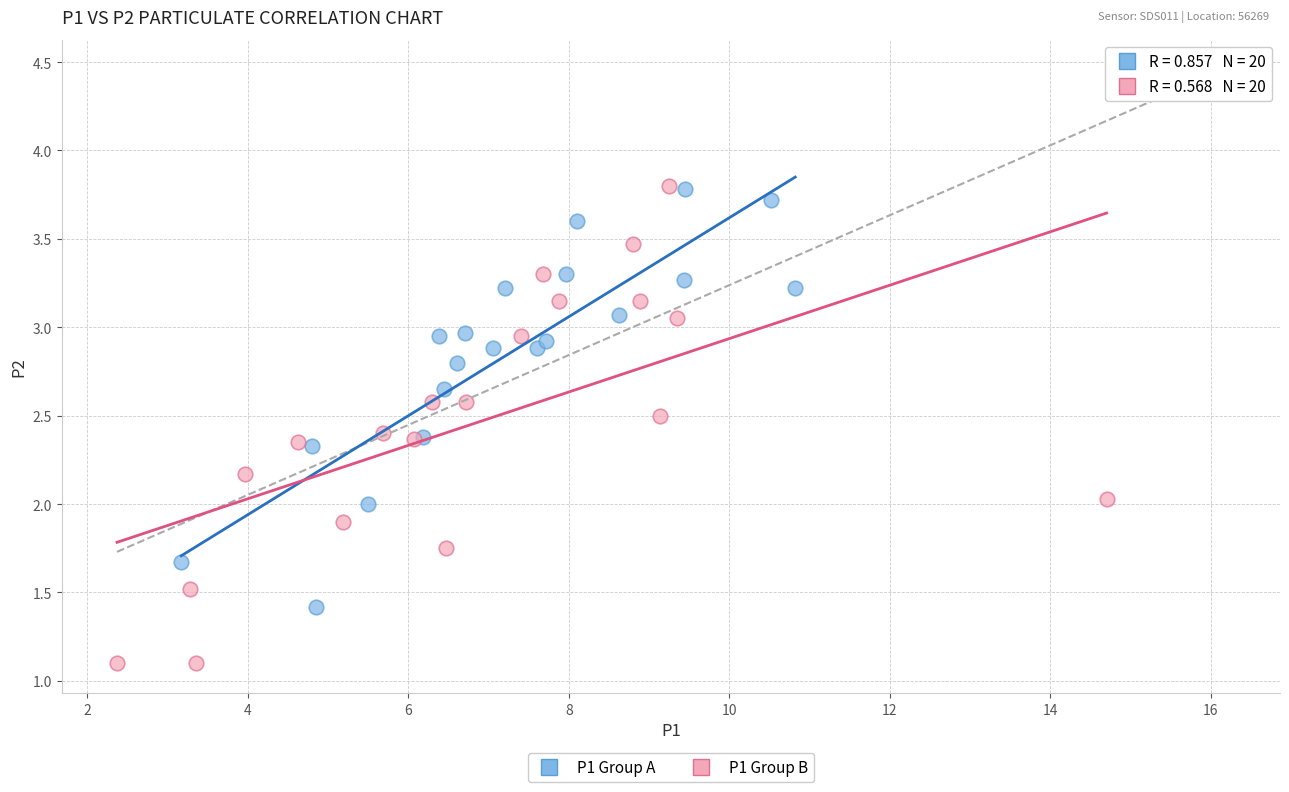

Which series has the largest Y range (max minus min)?

P1 Group B